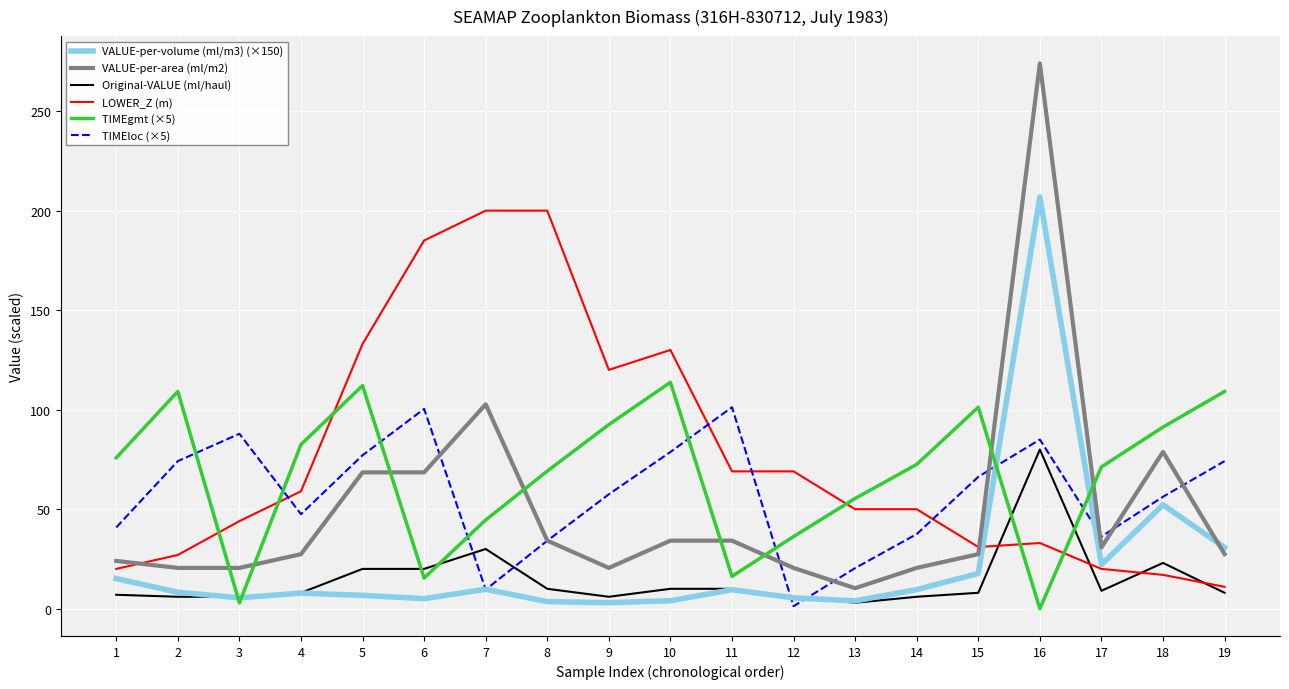

The value of VALUE-per-area (ml/m2) at 17 is 30.8. True or false?

True